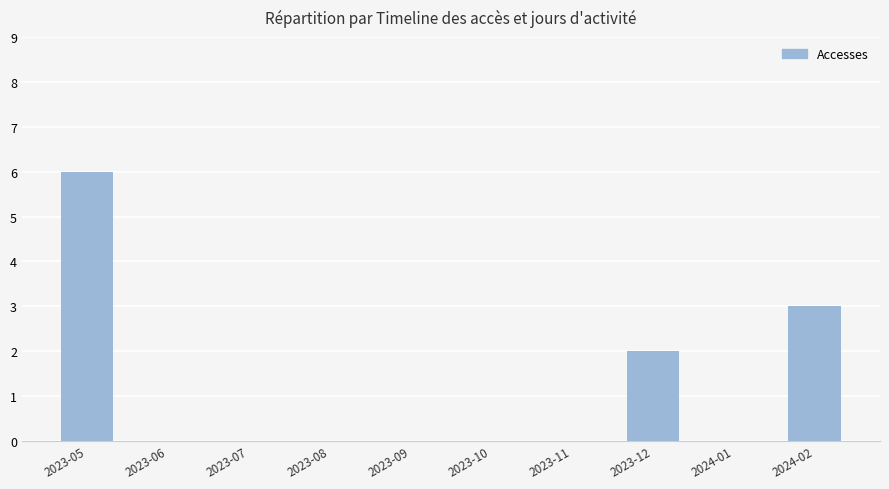

Reading right to left, list all the values displayed in this chart.

3	0	2	0	0	0	0	0	0	6